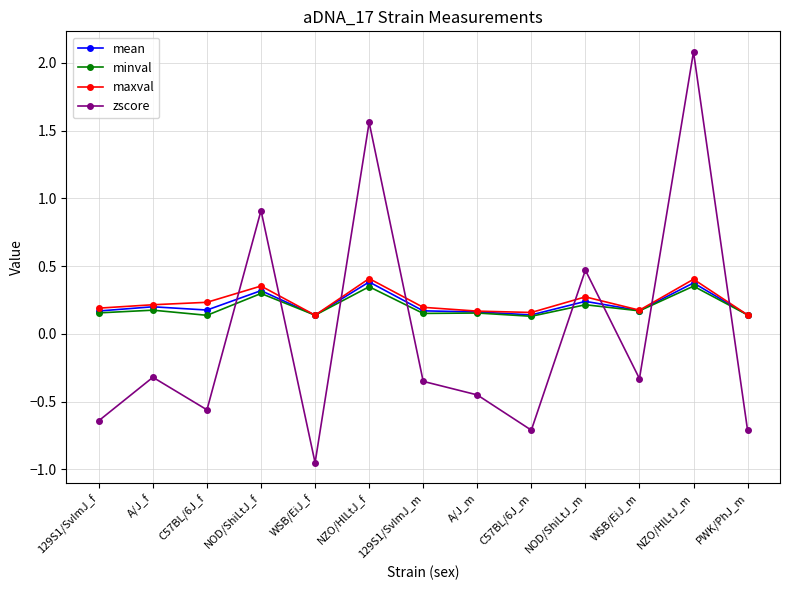

How many series are shown in this chart?

4